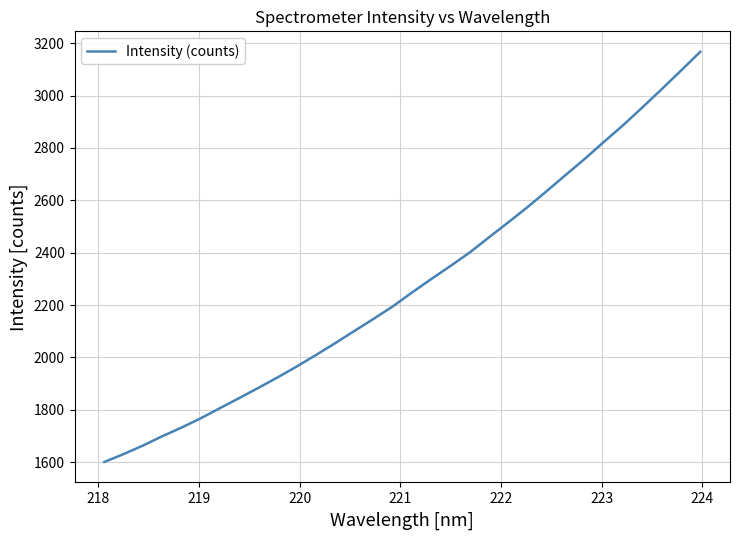

What is the smallest value displayed?

1600.3